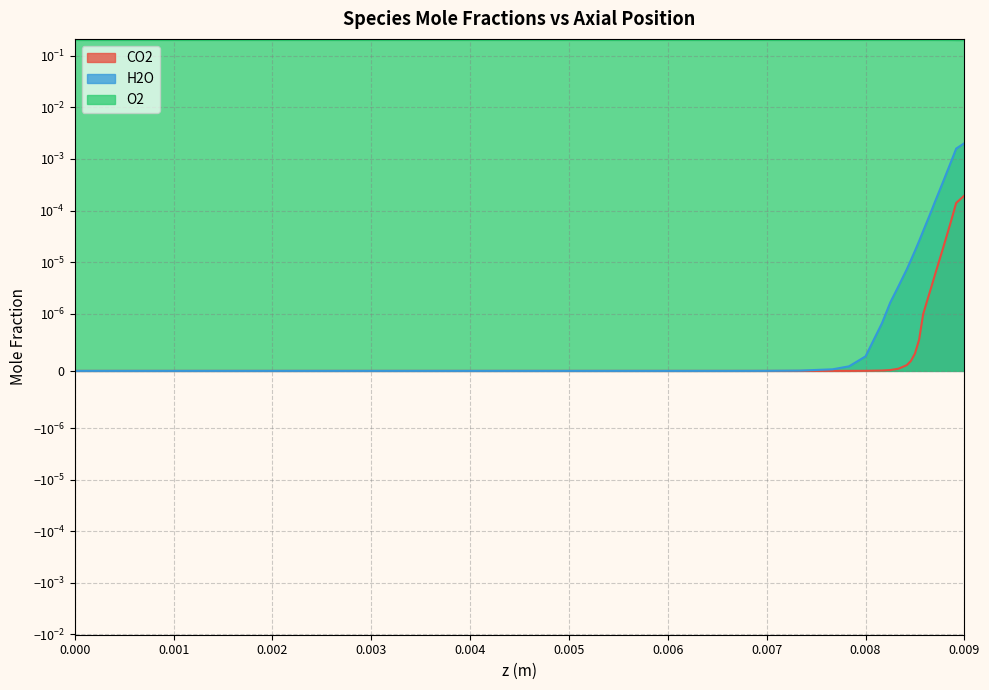

Which category has the lowest value in the O2 series?

0.009